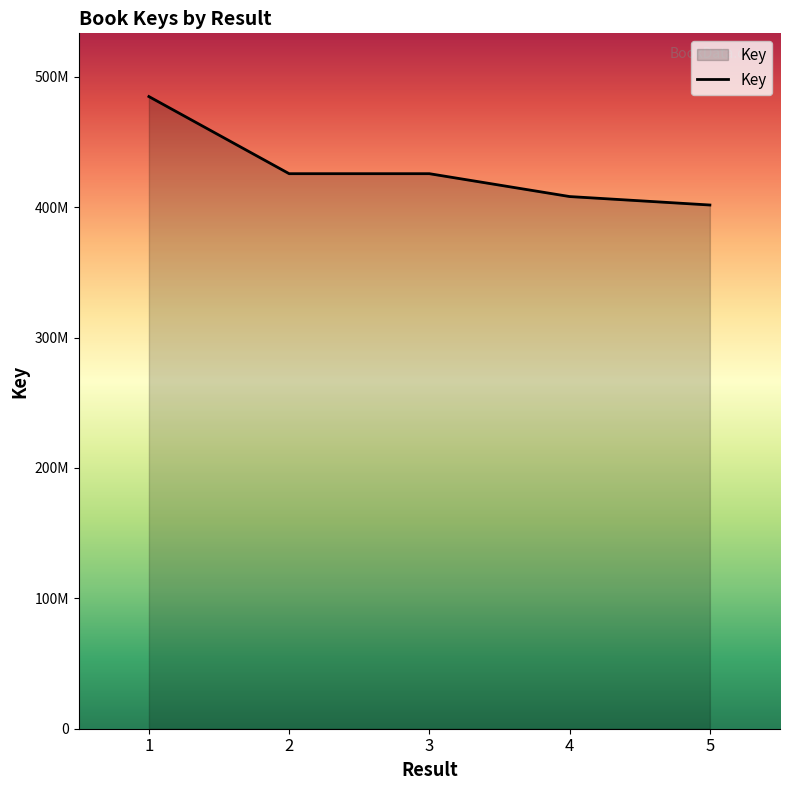

Where is the data nearest to the value 443234936?

2